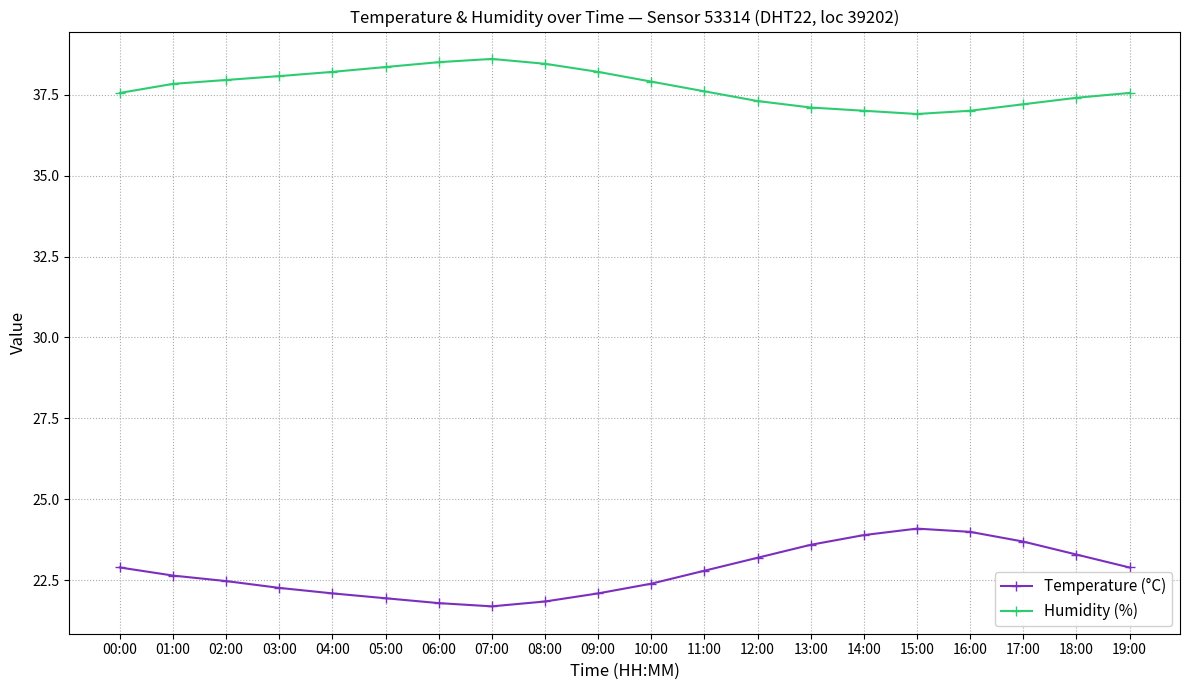

What is the minimum value shown in the chart?

21.7